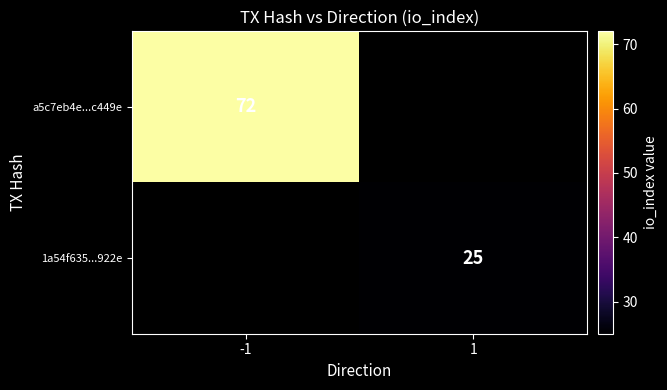

The value of 1a54f635...922e at 1 is 25. True or false?

True